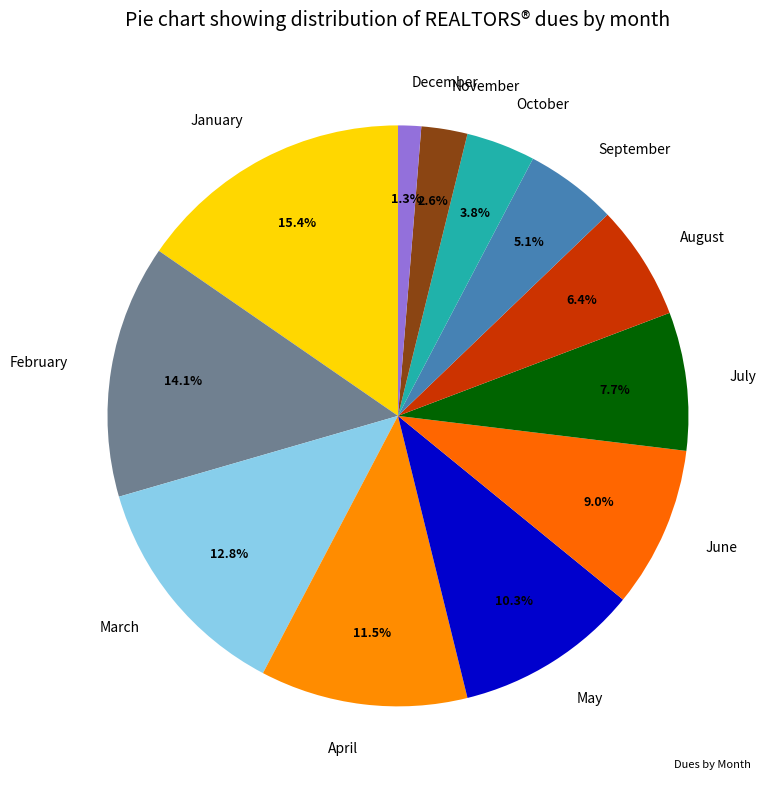

To the nearest percent, what percentage of the pie is March?

13%